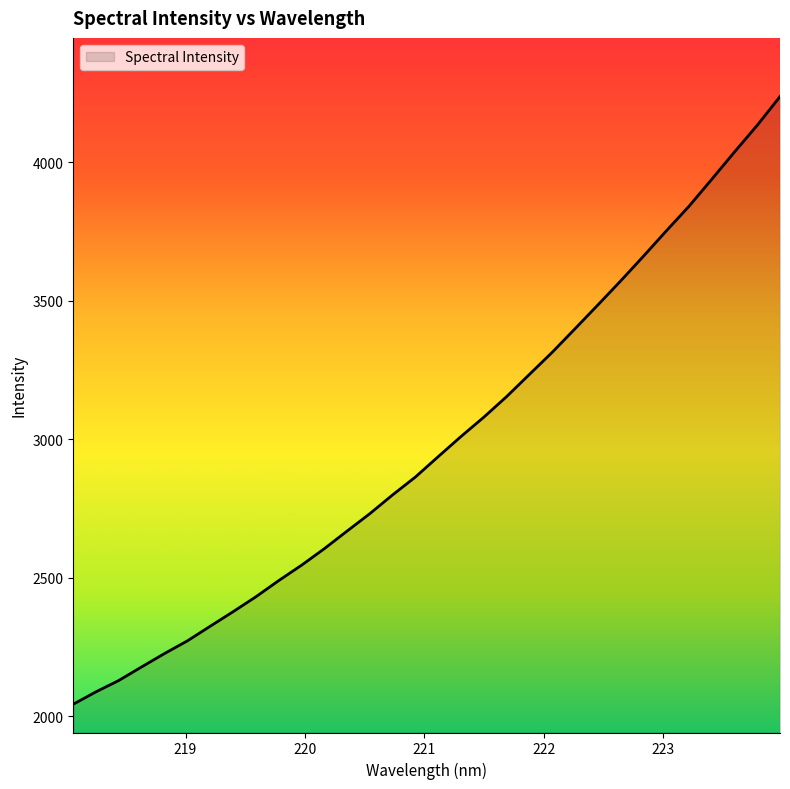

What is the minimum value shown in the chart?

2043.9